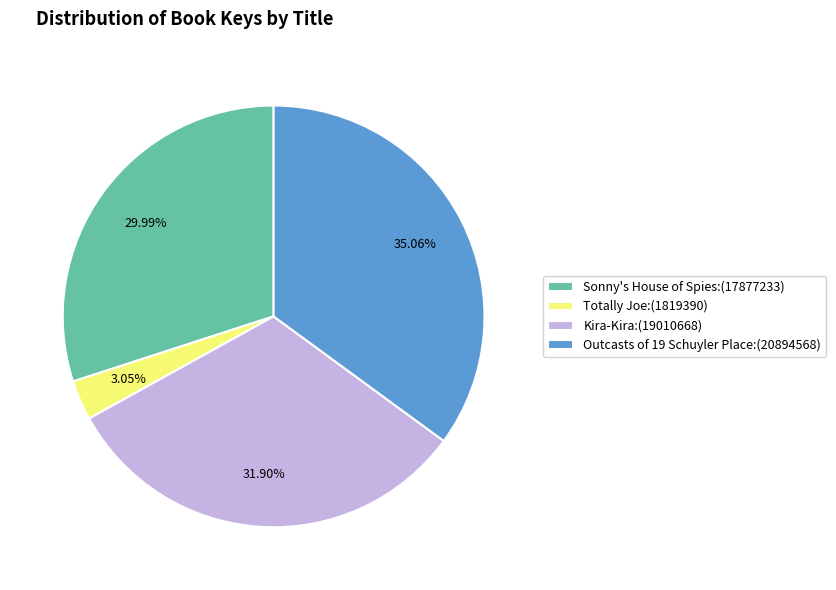

How many segments does this pie chart have?

4